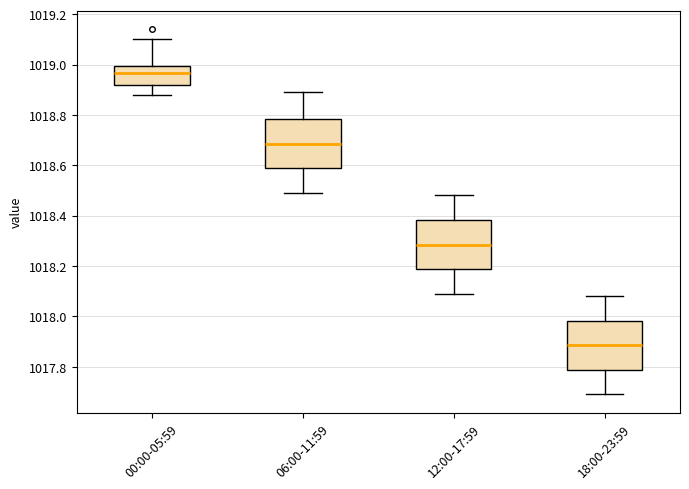

Reading left to right, transcribe this box plot: for each box, give where its median line is, the range the box spans, and where its two whiskers end, as read against the y-axis. The values are not printed on the chart, so give them approximately, as read against the axis.

00:00-05:59: median 1018.96, box 1018.92 to 1019.00, whiskers 1018.88 to 1019.10
06:00-11:59: median 1018.68, box 1018.58 to 1018.78, whiskers 1018.50 to 1018.90
12:00-17:59: median 1018.28, box 1018.18 to 1018.38, whiskers 1018.10 to 1018.48
18:00-23:59: median 1017.88, box 1017.78 to 1017.98, whiskers 1017.70 to 1018.08